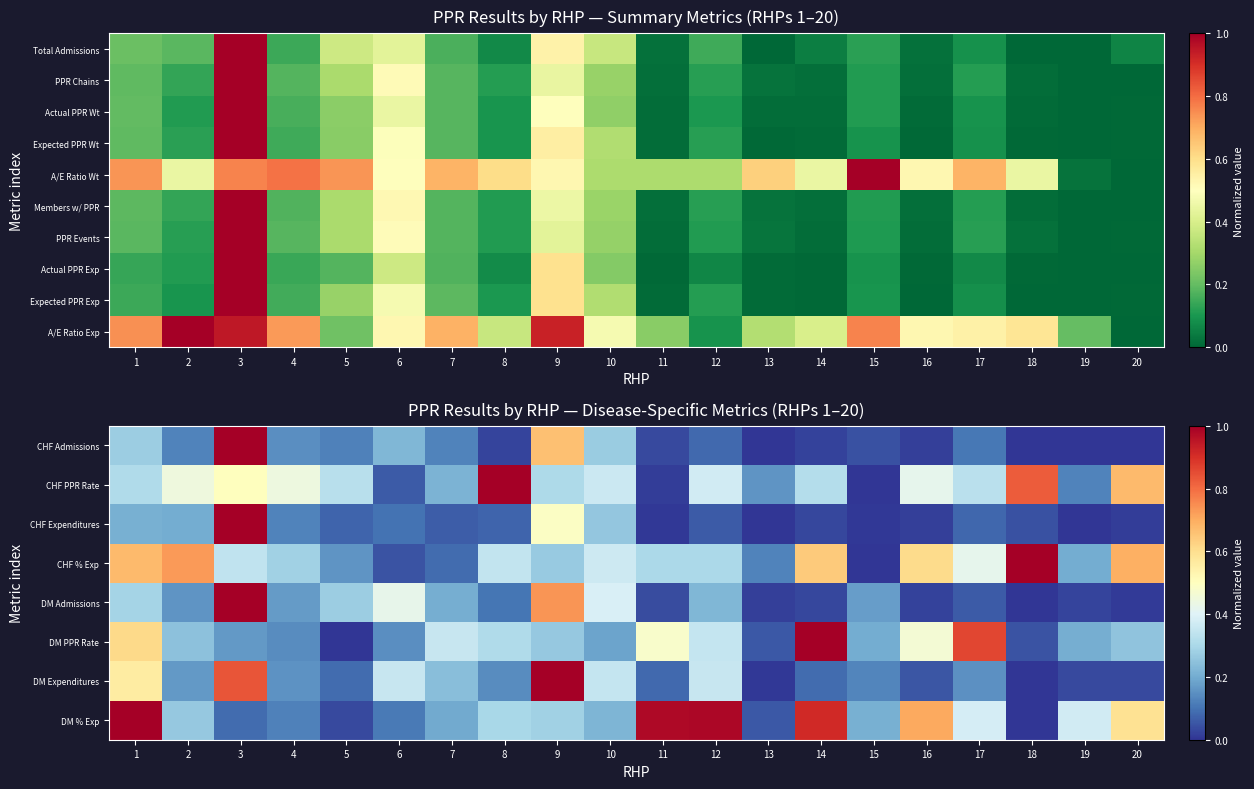

Rank the series at 17 from highest to lowest value.

DM PPR Rate, A/E Ratio Exp, CHF % Exp, DM % Exp, CHF PPR Rate, DM Expenditures, CHF Admissions, Expected PPR Exp, CHF Expenditures, DM Admissions